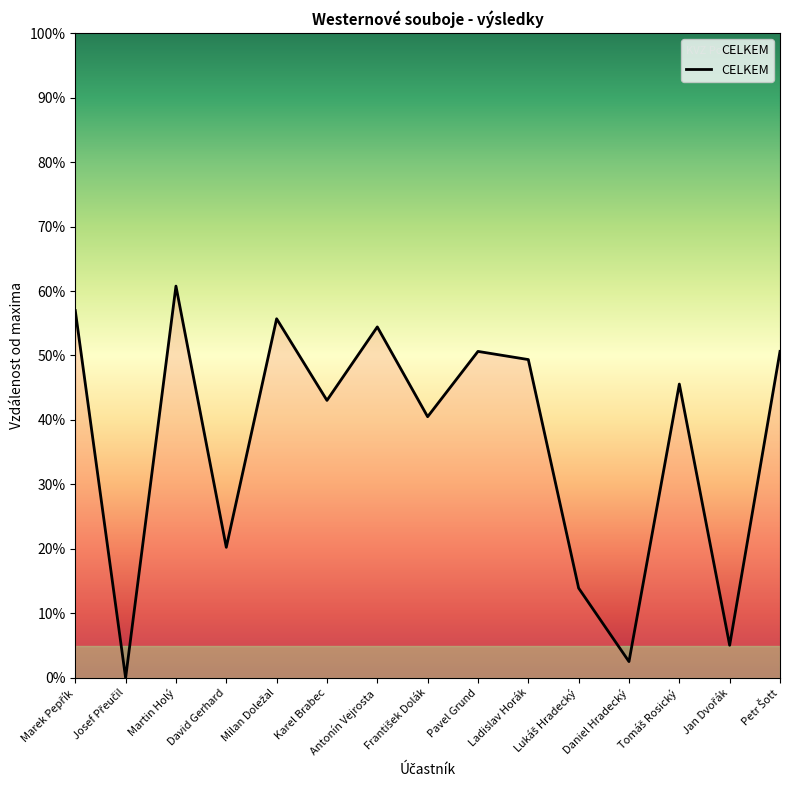

What position from the right is Martin Holý?

13